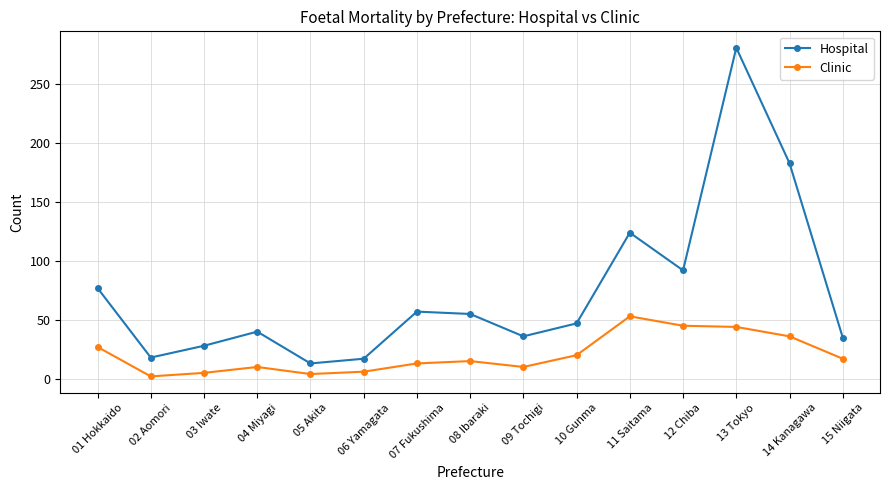

Which category has the highest value in the Hospital series?

13 Tokyo